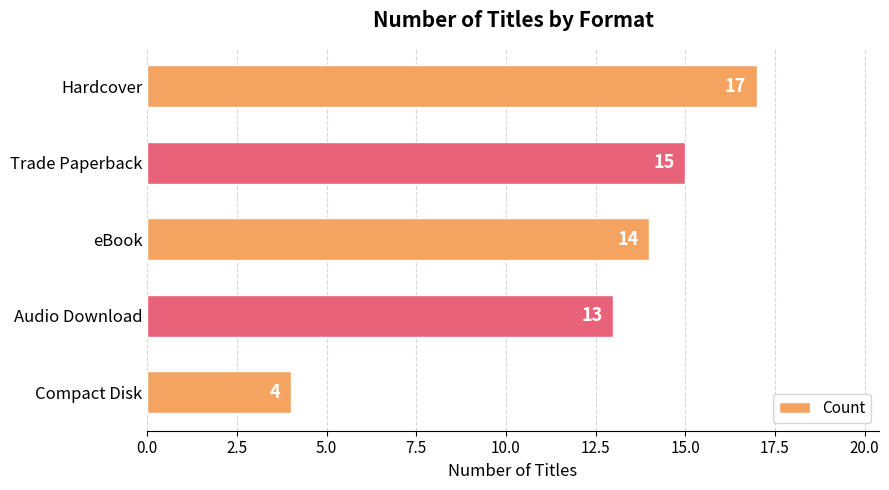

How many data points does each series have?

5